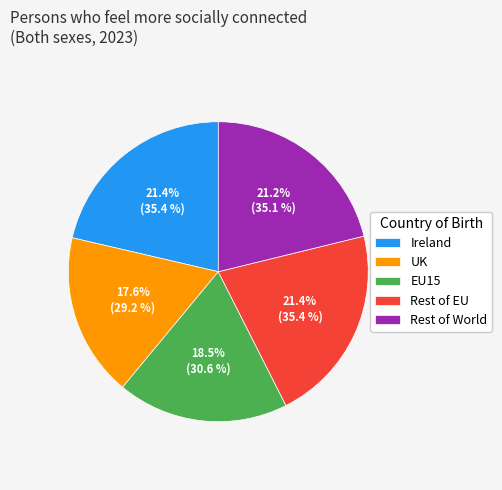

Which category has the smallest portion of the pie?

UK